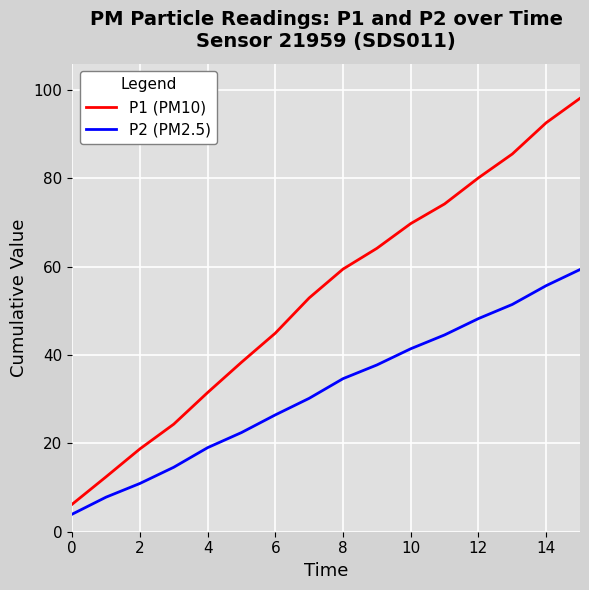

Reading left to right, extract all data points from this chart.

P1 (PM10): 6.2	12.4	18.7	24.3	31.5	38.3	44.9	52.9	59.4	64.1	69.7	74.2	80.1	85.5	92.6	98.1
P2 (PM2.5): 4.0	7.8	10.9	14.6	19.0	22.4	26.4	30.2	34.6	37.7	41.4	44.5	48.2	51.4	55.7	59.3